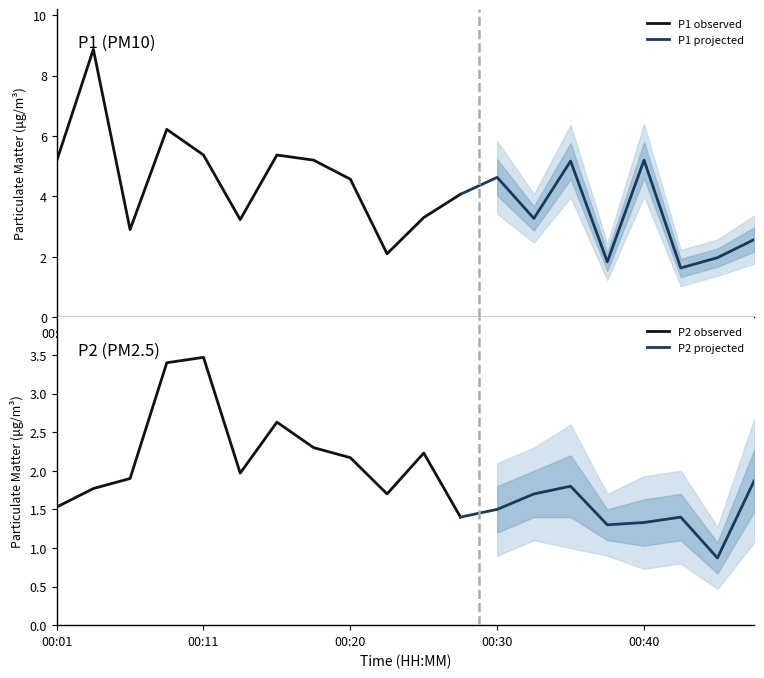

True or false: P1 and P2 intersect in this chart.

False